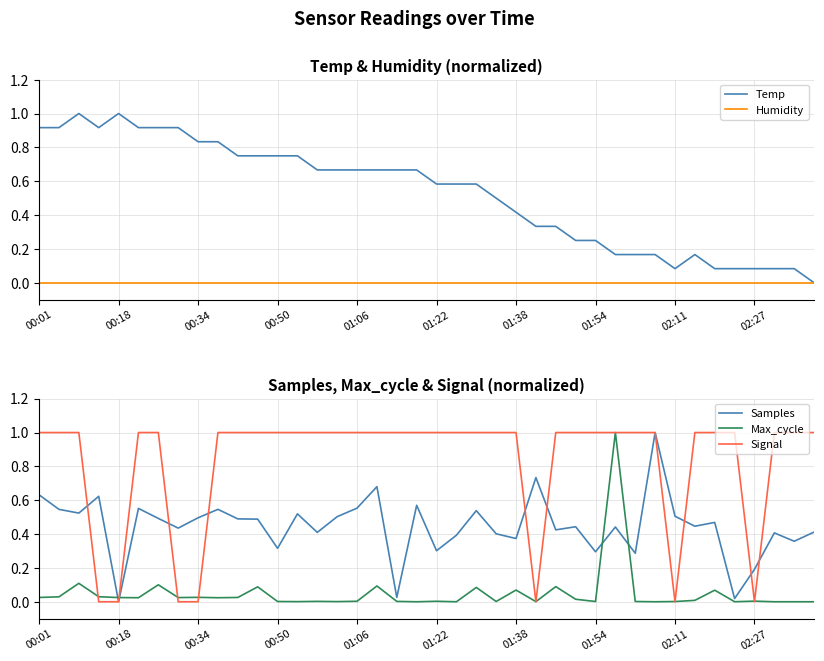

Which series has the widest spread of values?

Temp